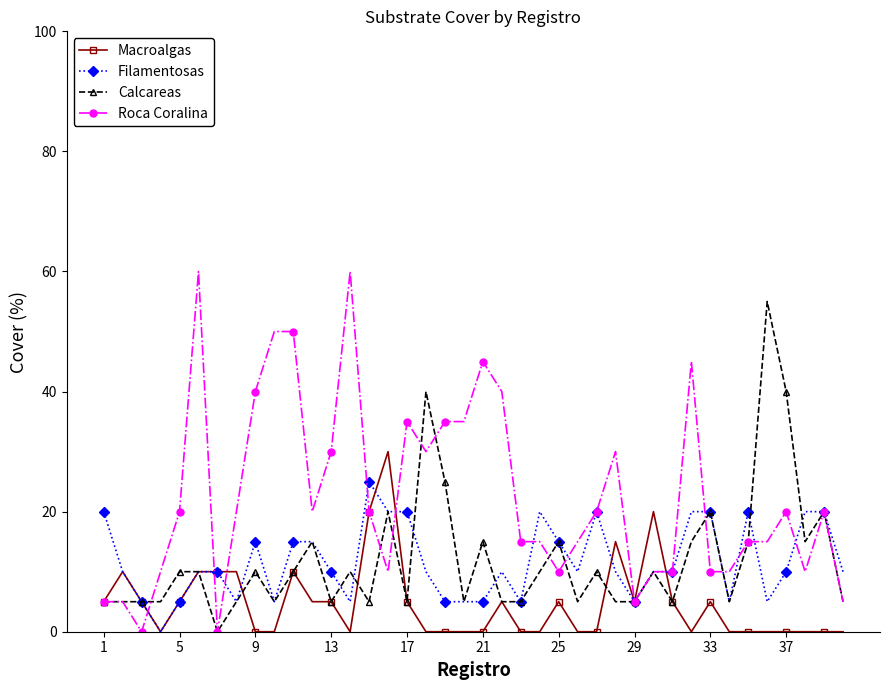

What is the greatest value displayed?

60